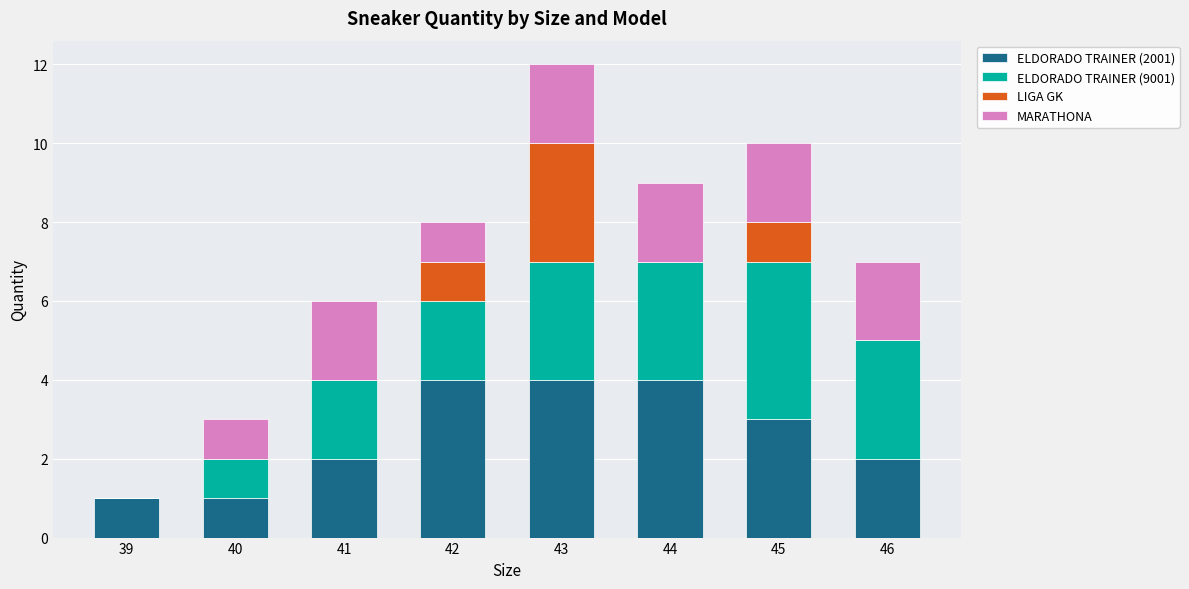

The ELDORADO TRAINER (2001) series shows 4 at 43. True or false?

True